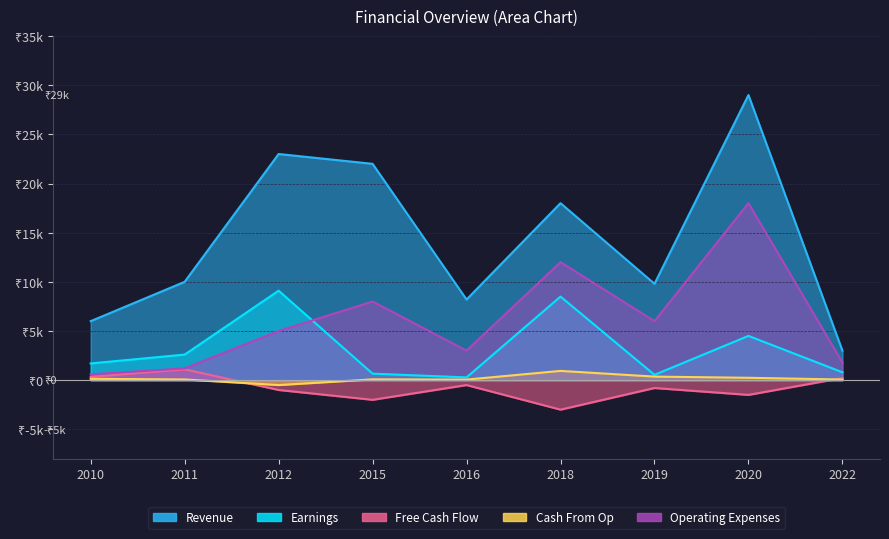

What are all the series names shown in the legend?

Revenue, Earnings, Free Cash Flow, Cash From Op, Operating Expenses